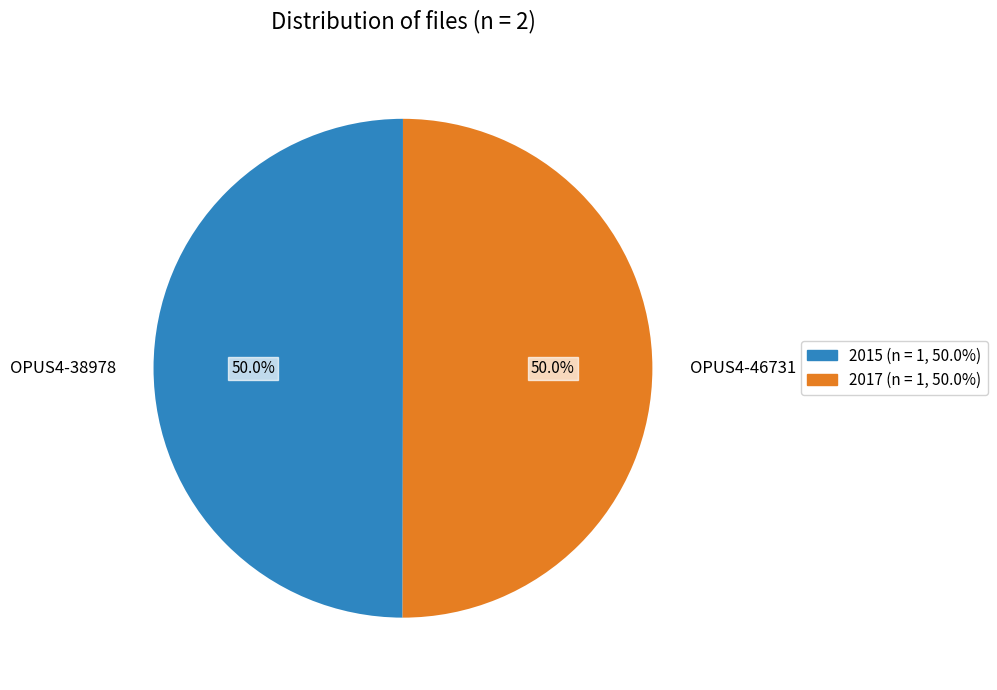

Combined, what portion of the pie is OPUS4-38978 and OPUS4-46731?

100.0%